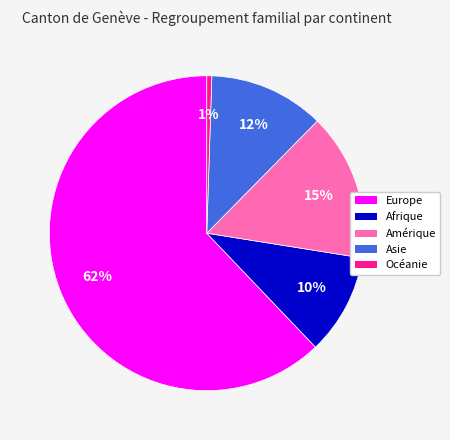

Do Europe and Afrique together represent more than half of the pie?

Yes